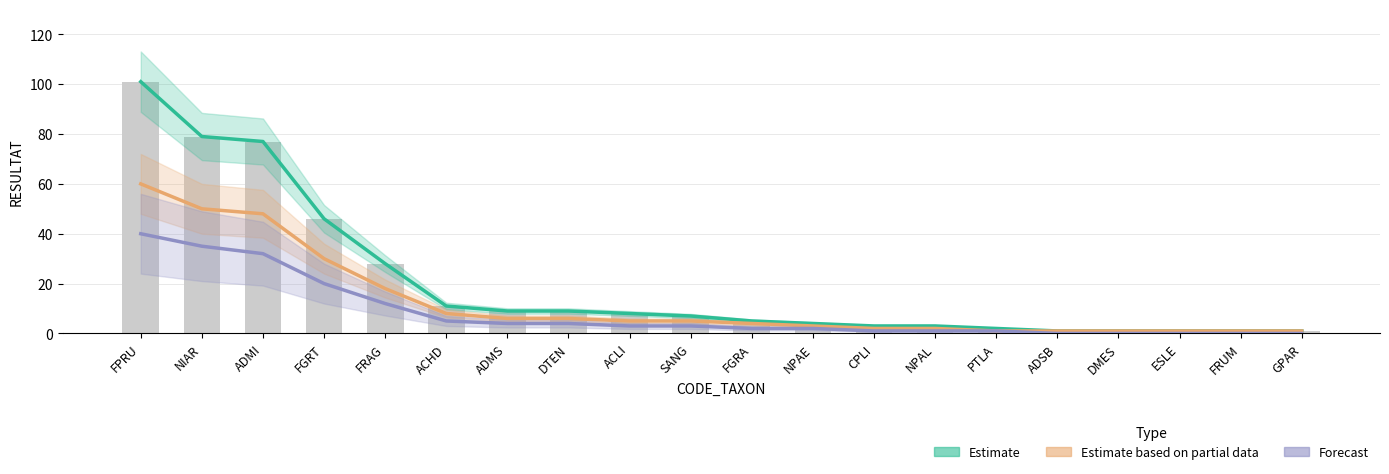

What is the value of the Estimate based on partial data bar at the 19th from the left?

1